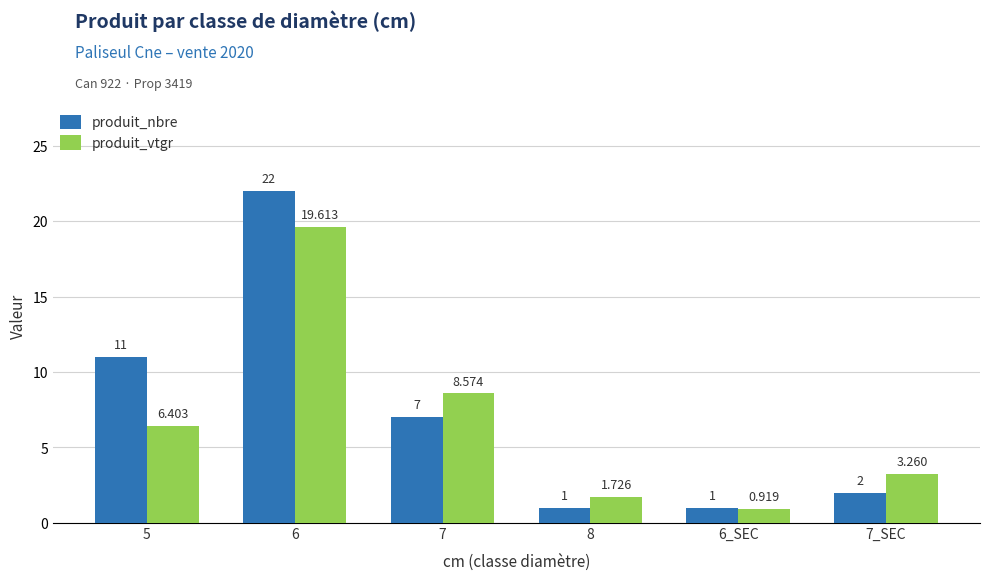

Are the bars horizontal?

No